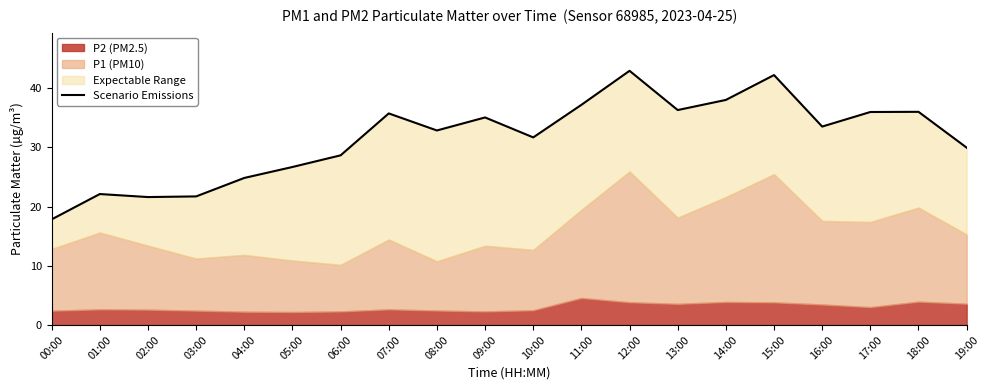

What is the difference between the values at 06:00 and 08:00?

4.2